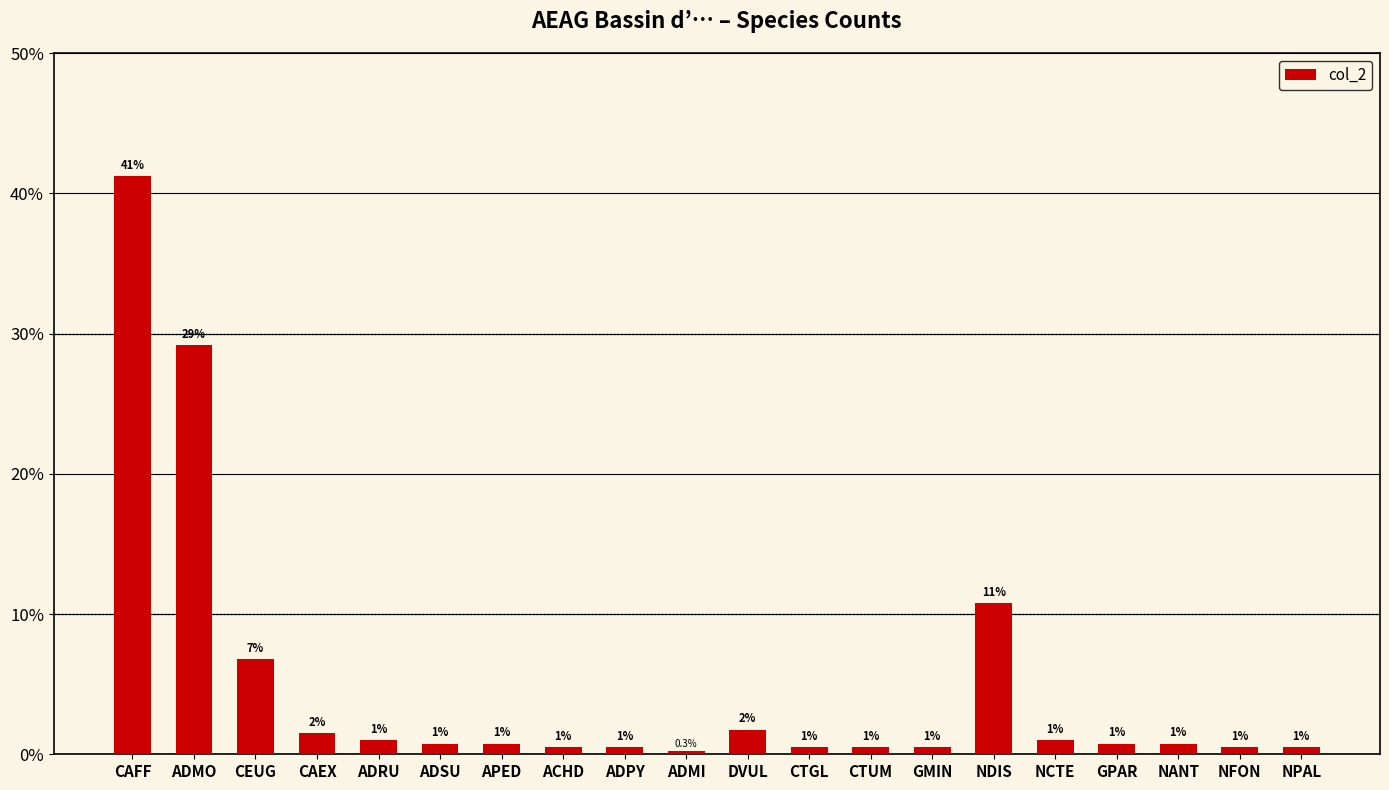

The chart shows a value of 29.1 at ADMO. True or false?

True